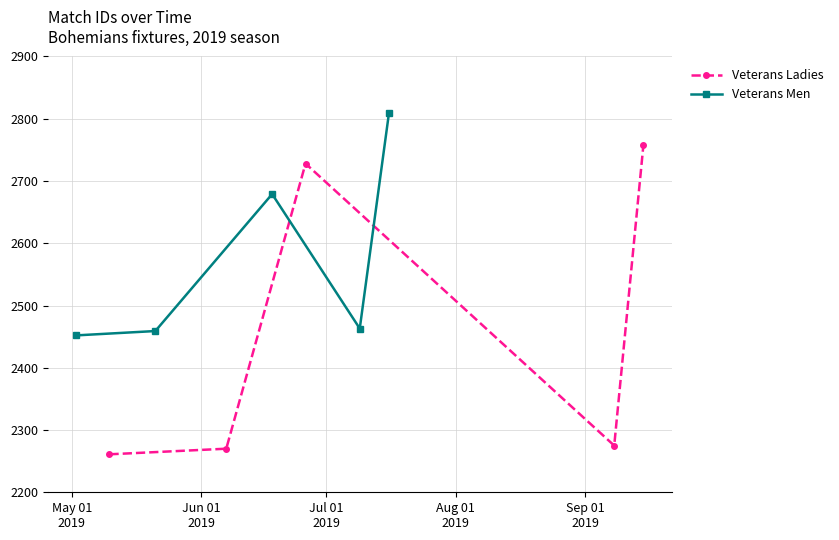

What are all the series names shown in the legend?

Veterans Ladies, Veterans Men